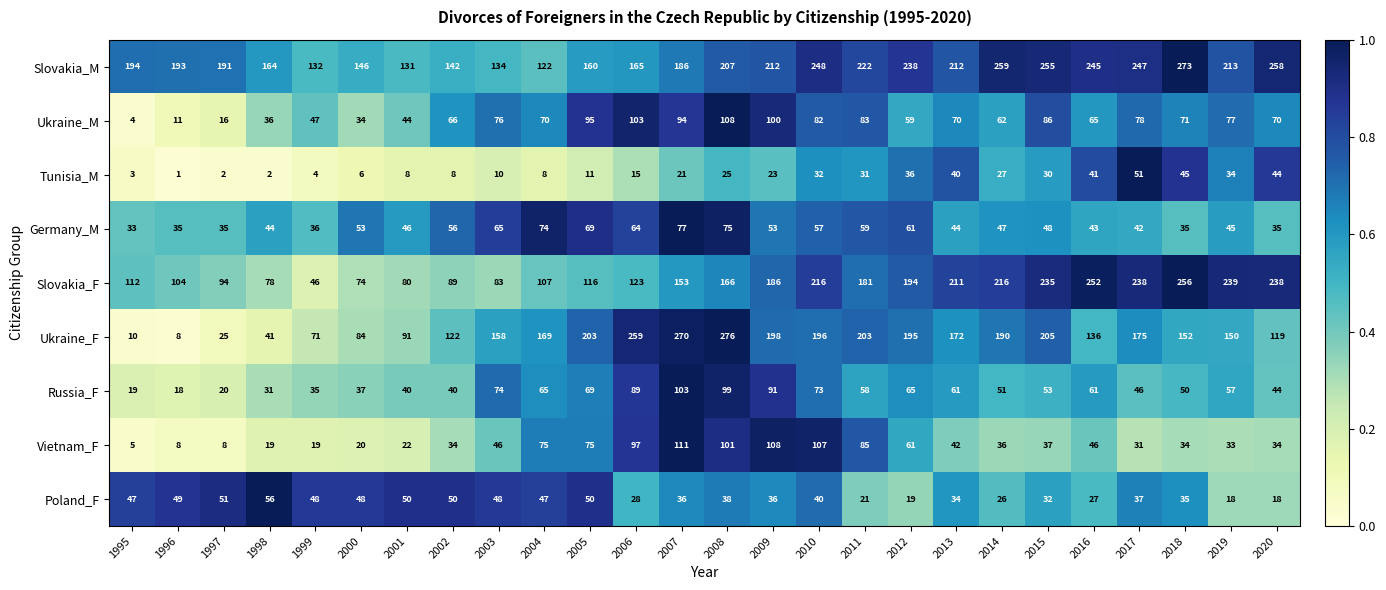

At which category is the sum across all series the highest?

2008